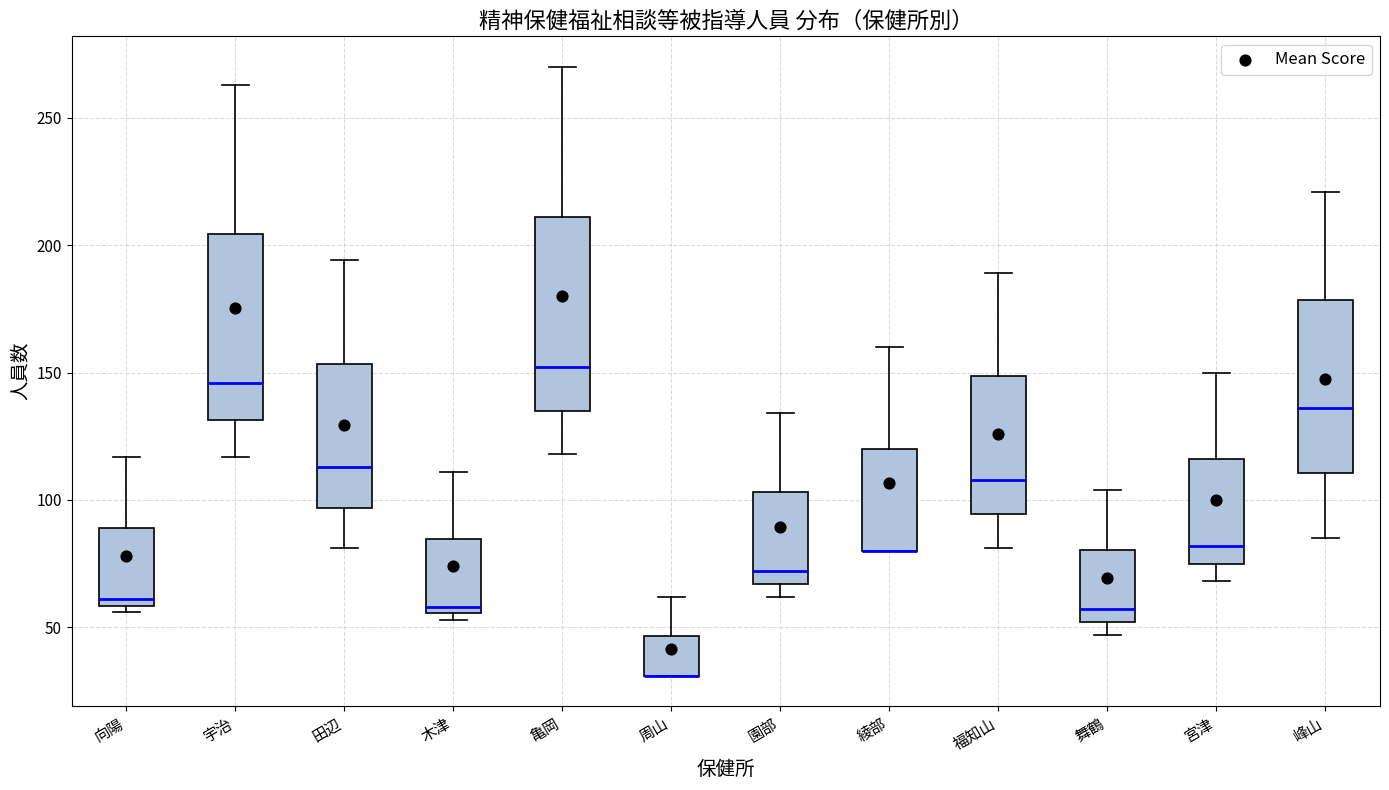

Where is the lower edge of the box for 周山 on the y-axis? The values are not printed on the chart, so give them approximately, as read against the axis.

30